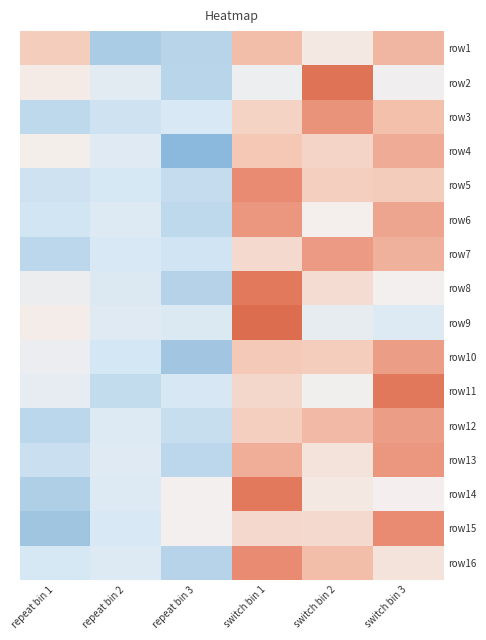

What is the spread (max minus min) of values at repeat bin 3?

1.9